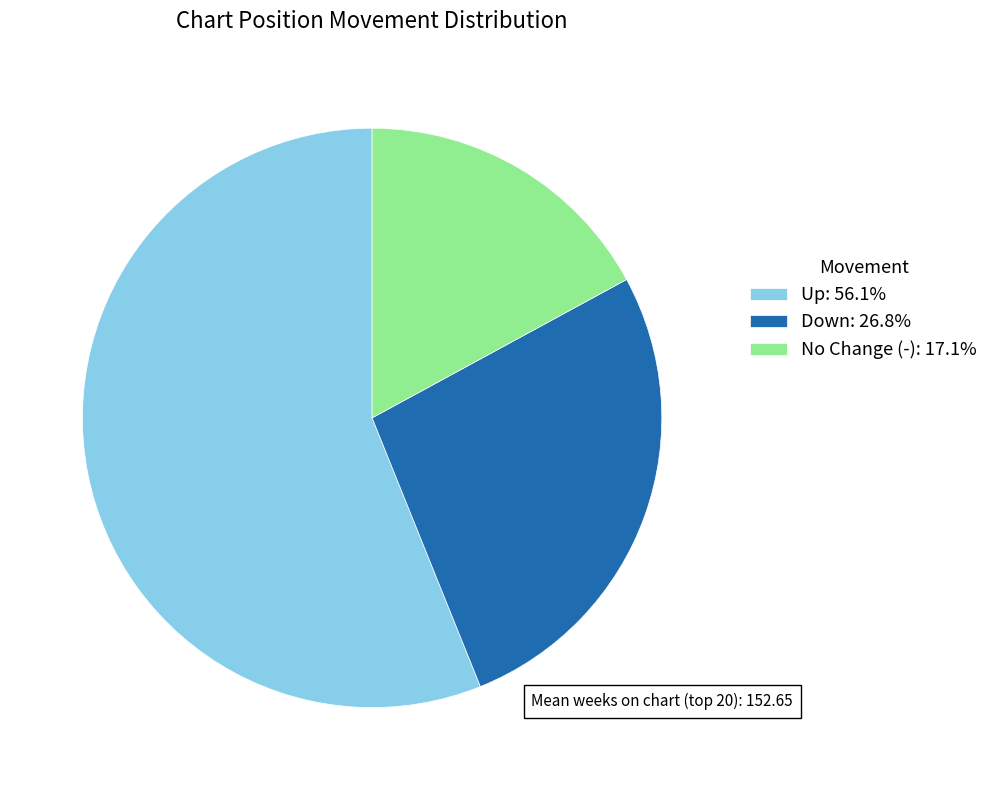

Is No Change (-): 17.1% the majority of the pie?

No